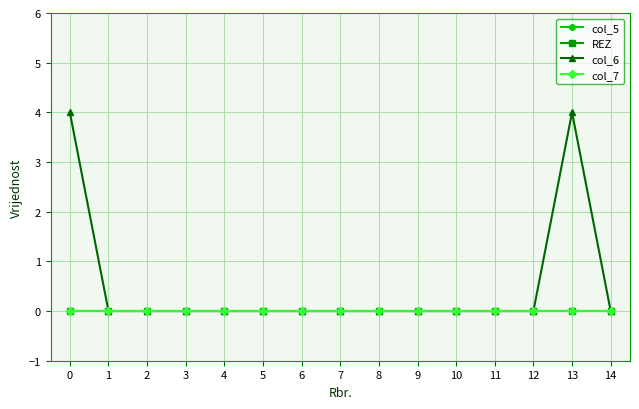

Reading left to right, extract all data points from this chart.

col_5: 0=0	1=0	2=0	3=0	4=0	5=0	6=0	7=0	8=0	9=0	10=0	11=0	12=0	13=0	14=0
REZ: 0=0	1=0	2=0	3=0	4=0	5=0	6=0	7=0	8=0	9=0	10=0	11=0	12=0	13=0	14=0
col_6: 0=4	1=0	2=0	3=0	4=0	5=0	6=0	7=0	8=0	9=0	10=0	11=0	12=0	13=4	14=0
col_7: 0=0	1=0	2=0	3=0	4=0	5=0	6=0	7=0	8=0	9=0	10=0	11=0	12=0	13=0	14=0